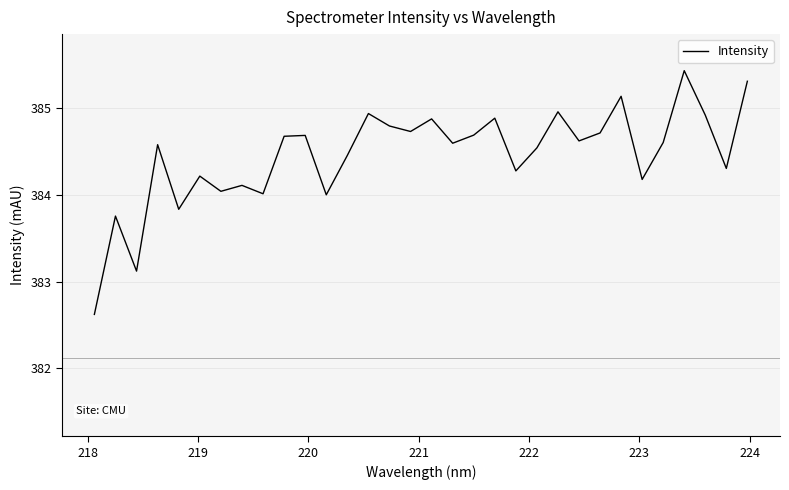

What is the difference between the maximum and minimum values?

2.8